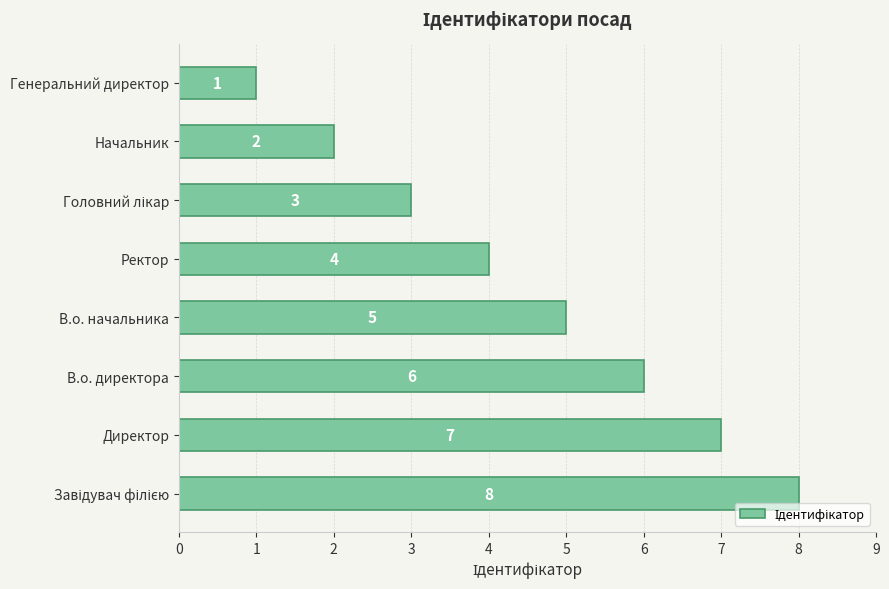

What is the difference between the maximum and minimum values?

7